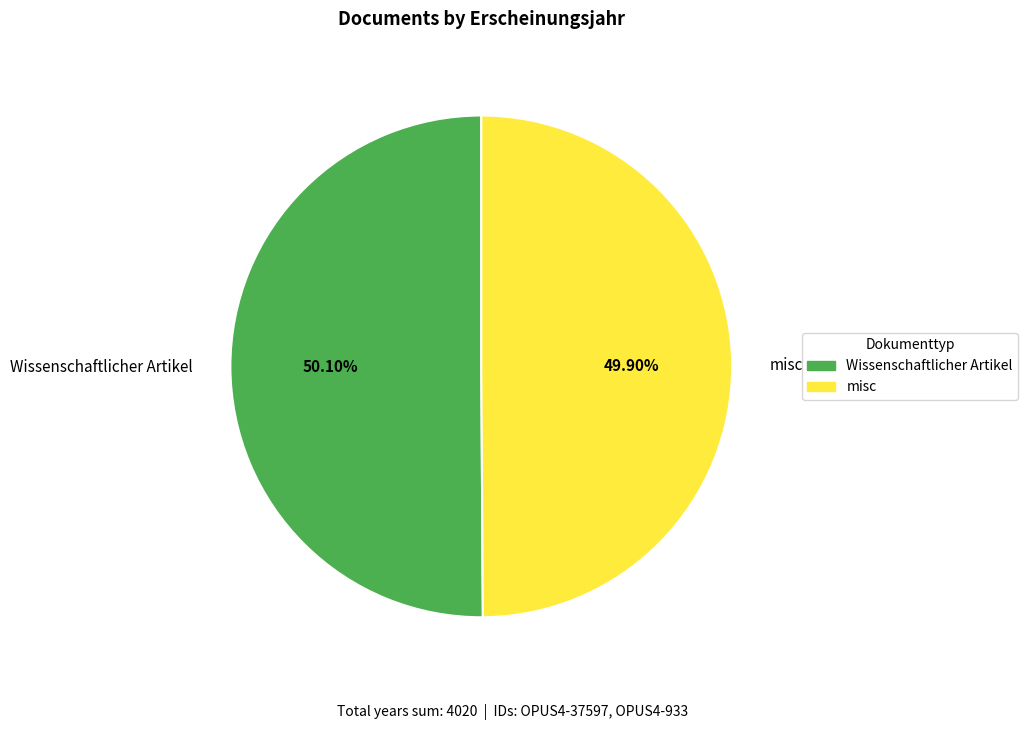

What percentage is NOT represented by misc?

50.1%